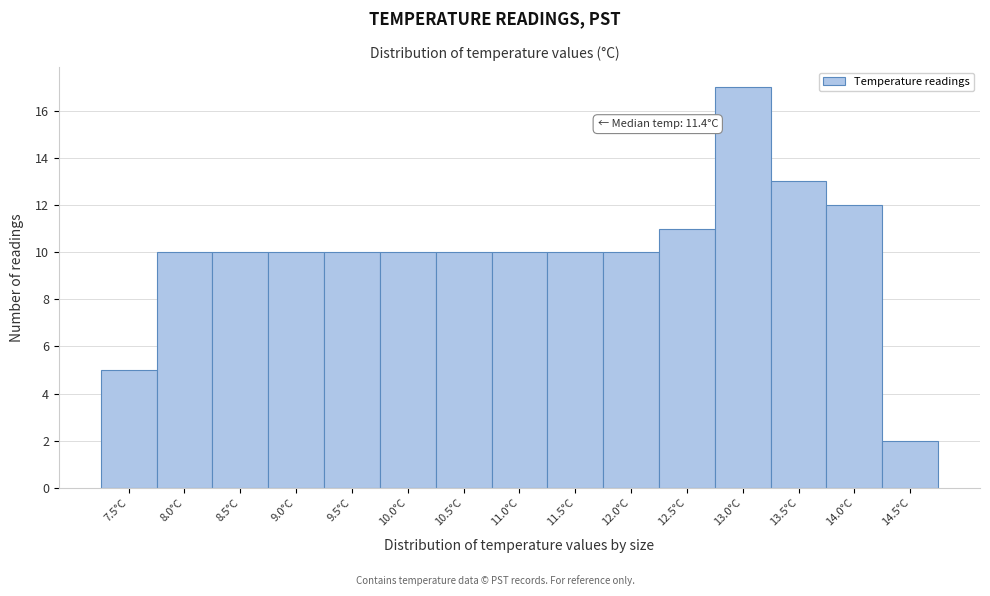

Reading left to right, what are all the values shown in this chart?

5	10	10	10	10	10	10	10	10	10	11	17	13	12	2